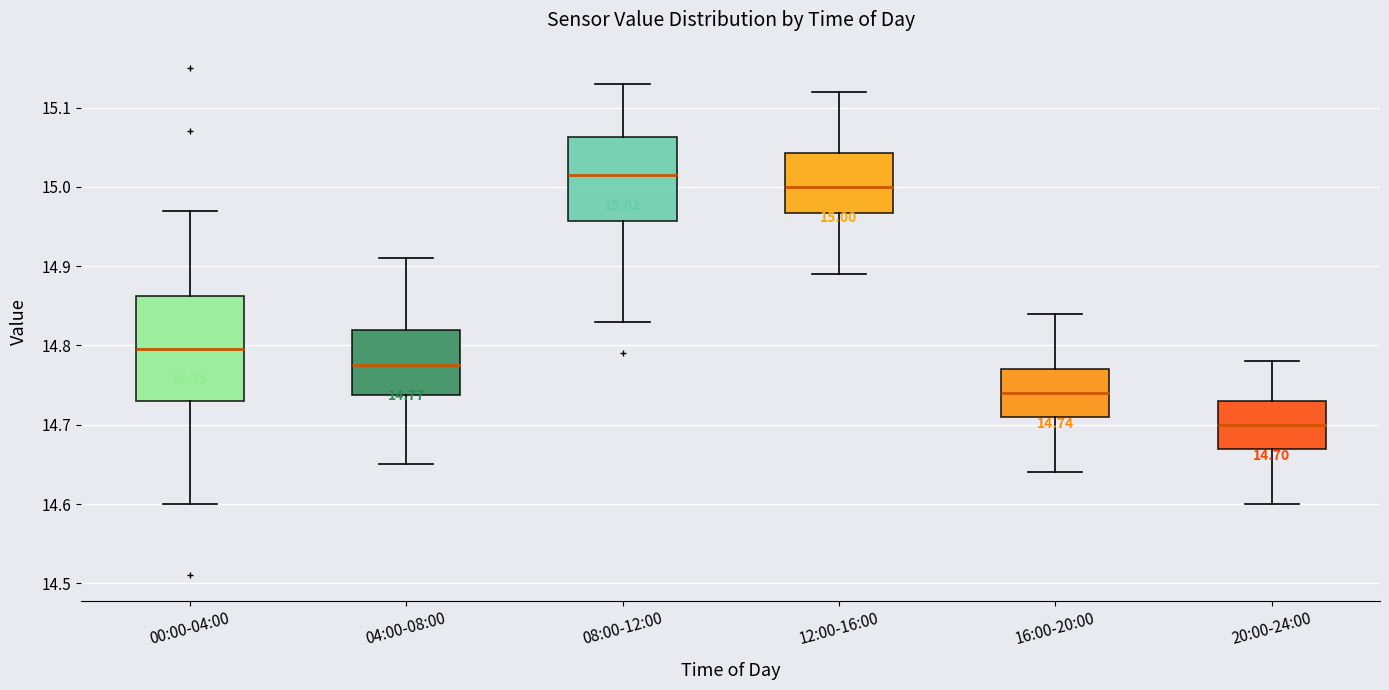

Which box's median line is the highest?

08:00-12:00